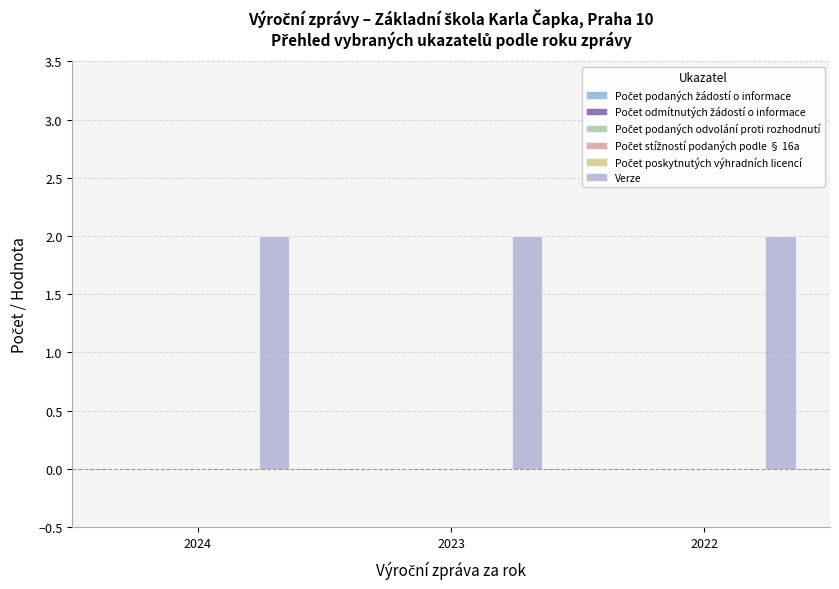

Between 2023 and 2022, which series saw the biggest shift?

Počet podaných žádostí o informace